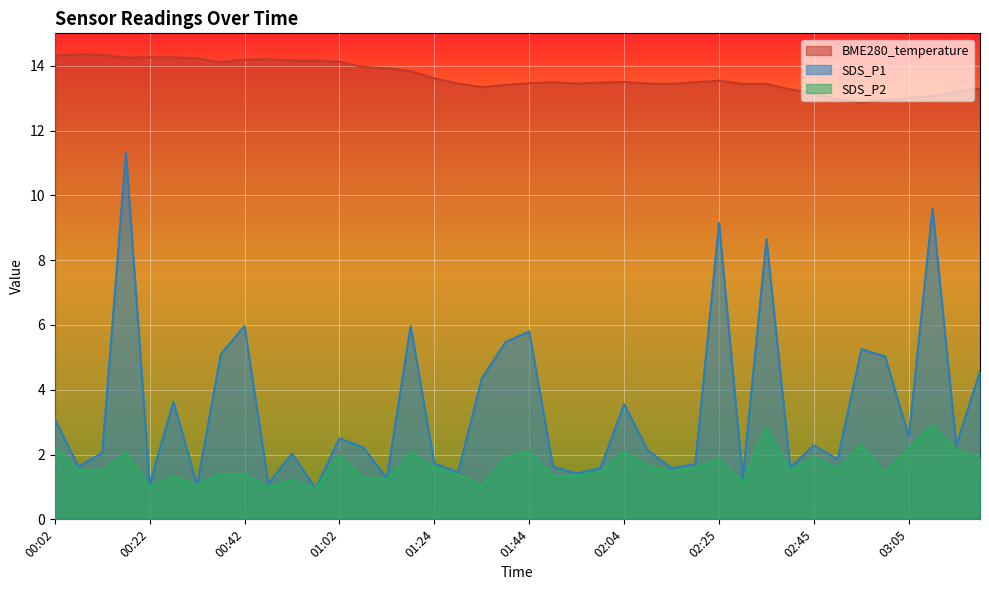

Is it true that BME280_temperature equals 17.8 at 02:50?

False